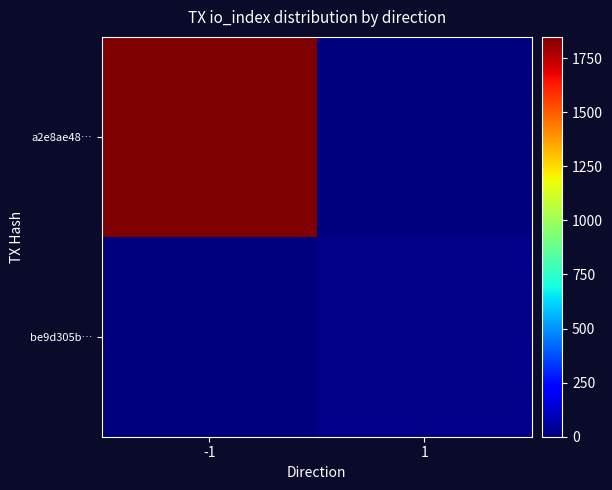

What is the difference between the highest and lowest values at 1?

17